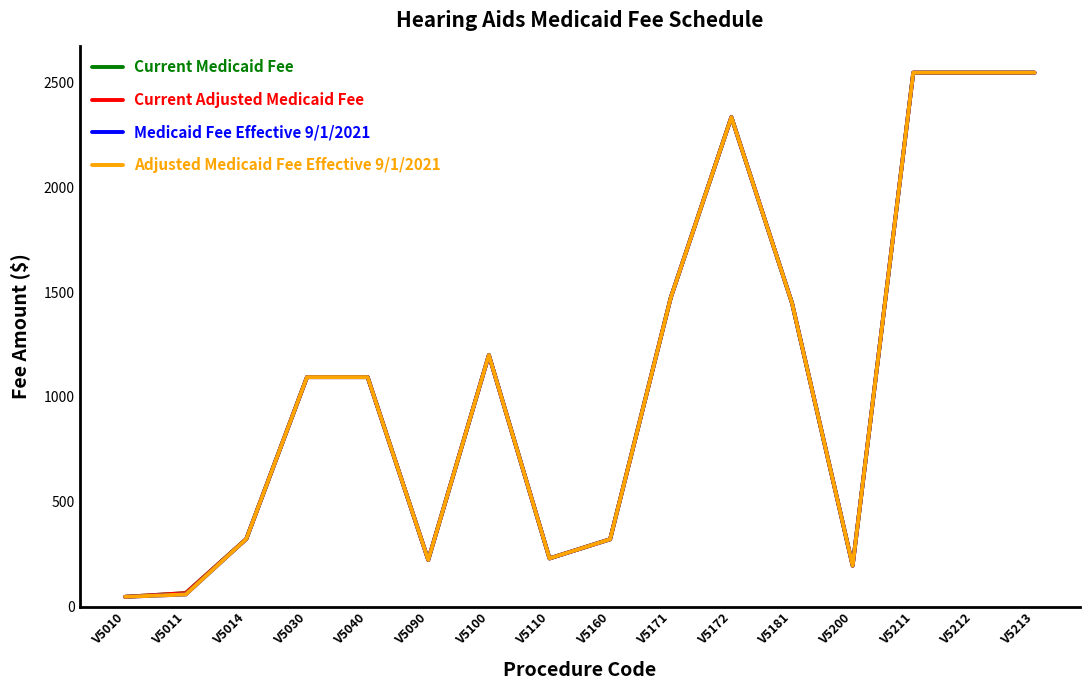

What is the value of the Current Adjusted Medicaid Fee point at the 14th from the left?

2546.9